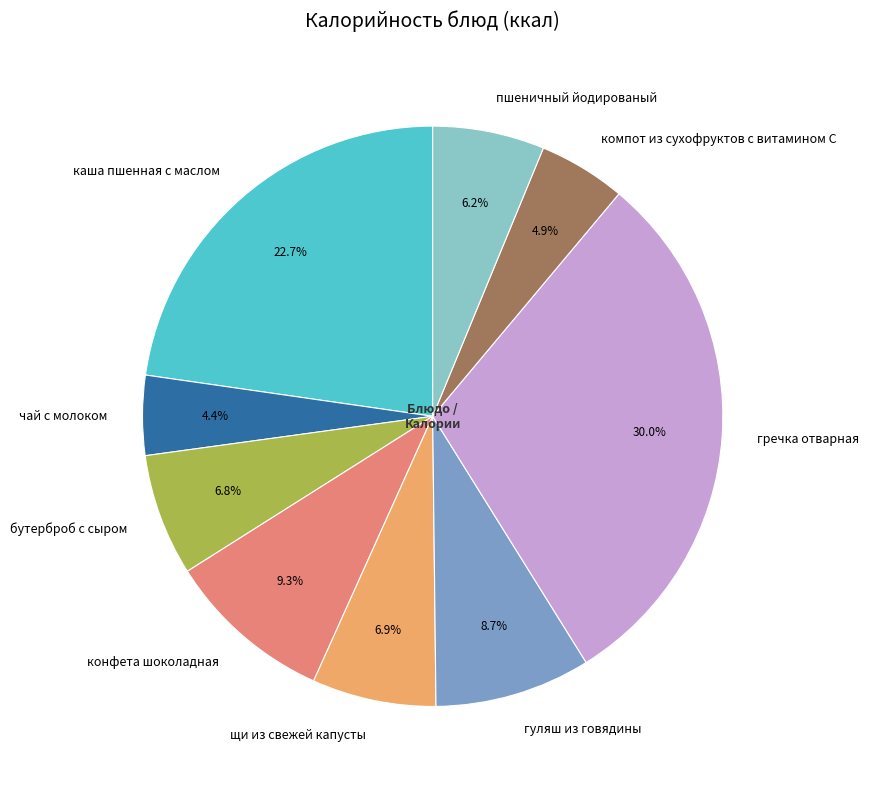

How many slices are in this pie chart?

9